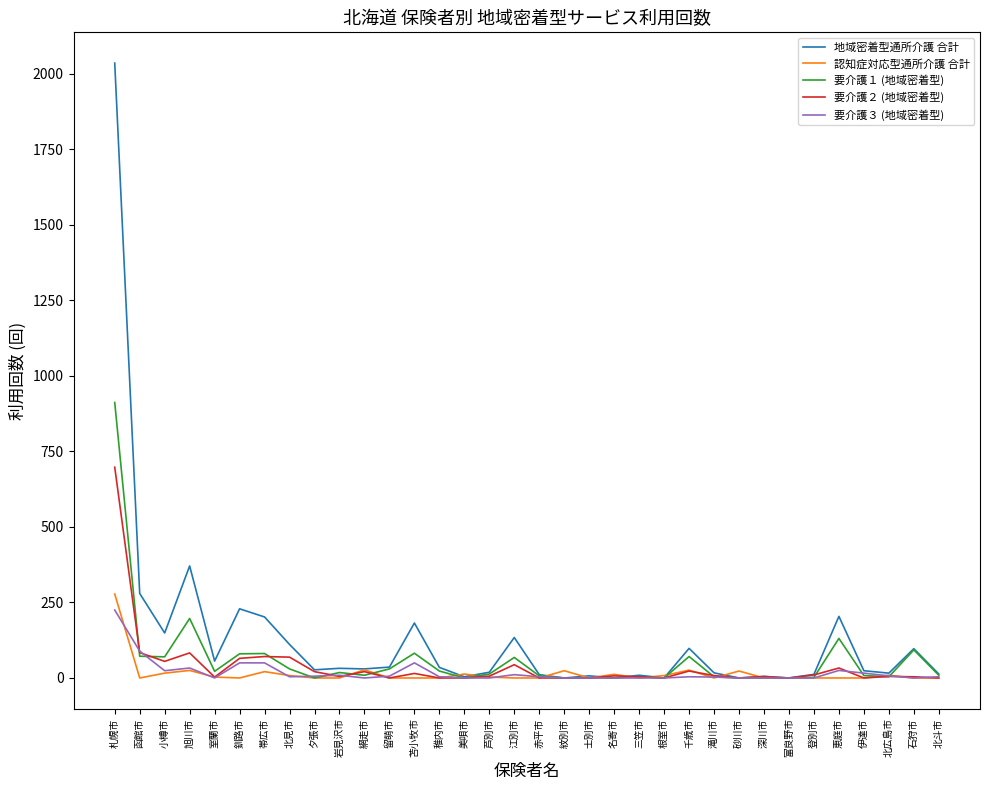

How many lines are shown in the chart?

5